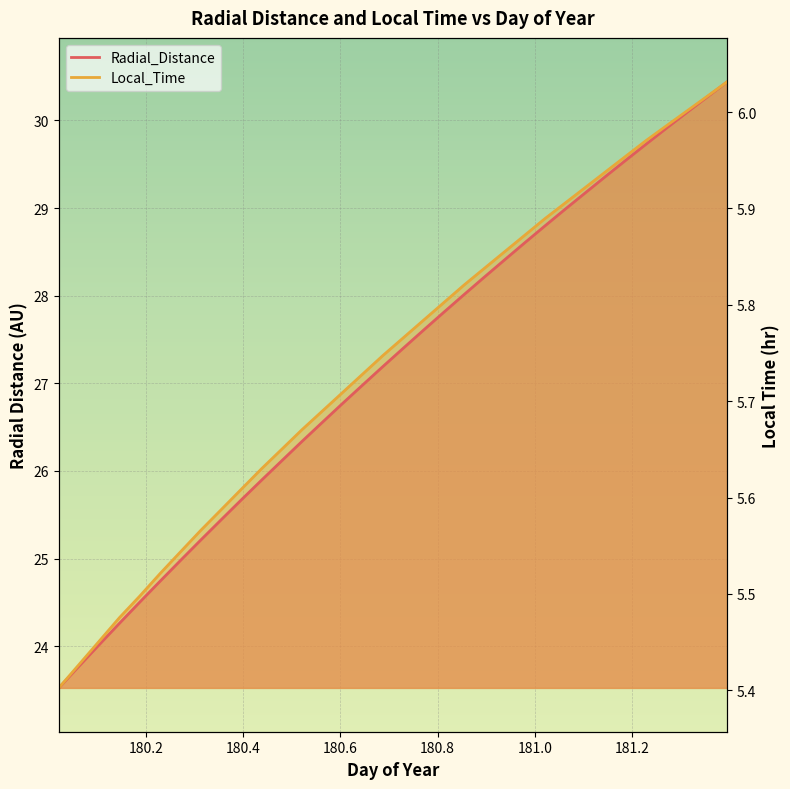

What is the difference between the maximum and minimum values in the Radial_Distance series?

6.9